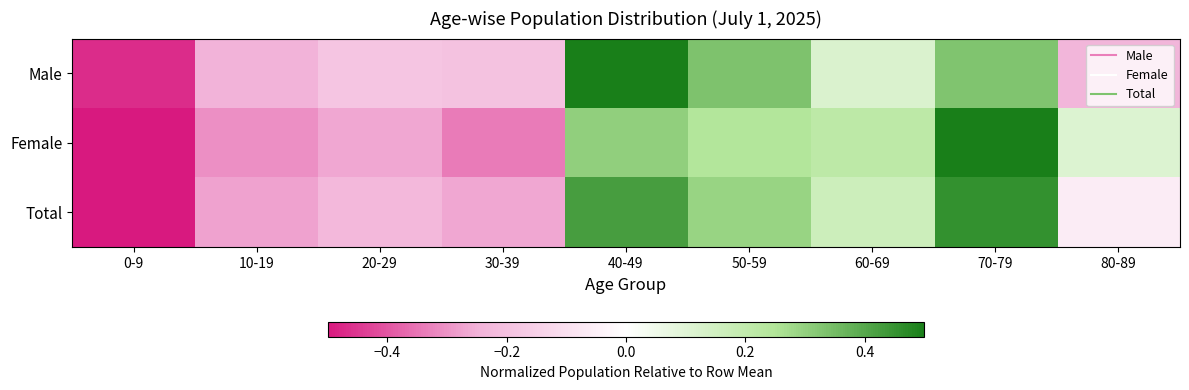

Between 70-79 and 40-49, which is larger?

40-49